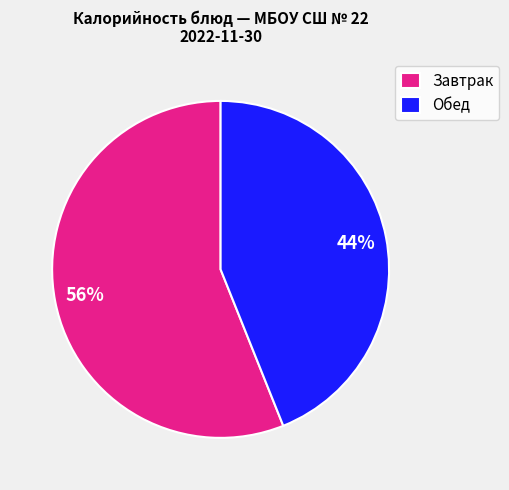

Count the number of slices in the pie.

2